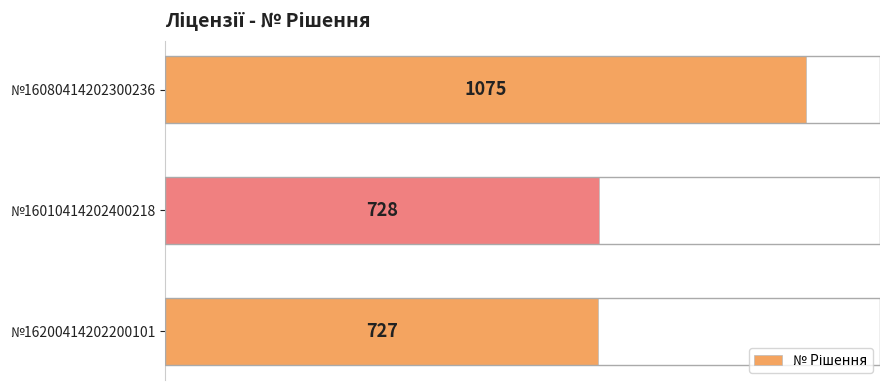

What is the sum of all values?

2530